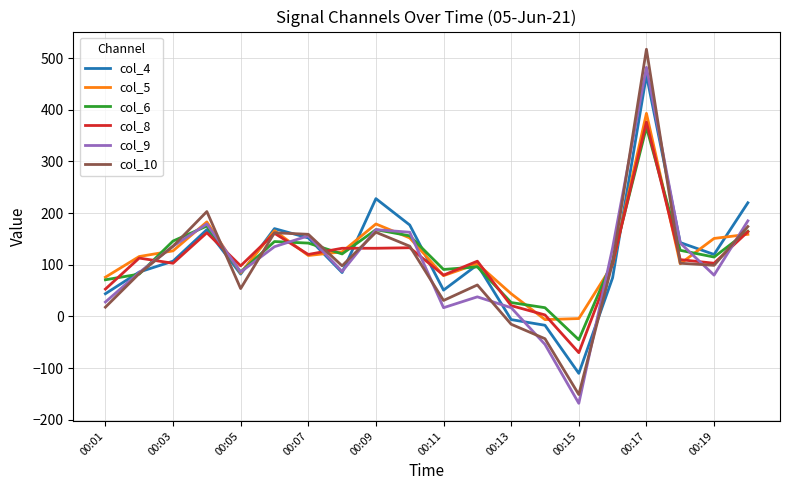

What is the greatest value displayed?

517